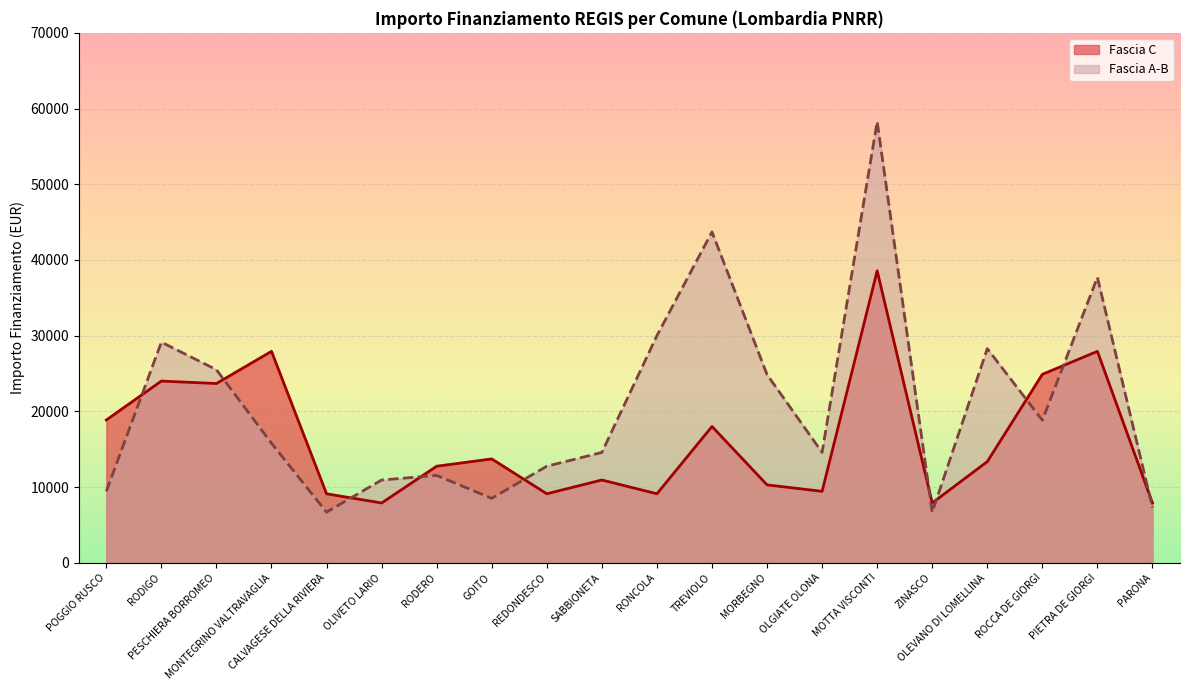

What is the minimum value for Fascia A-B?

6677